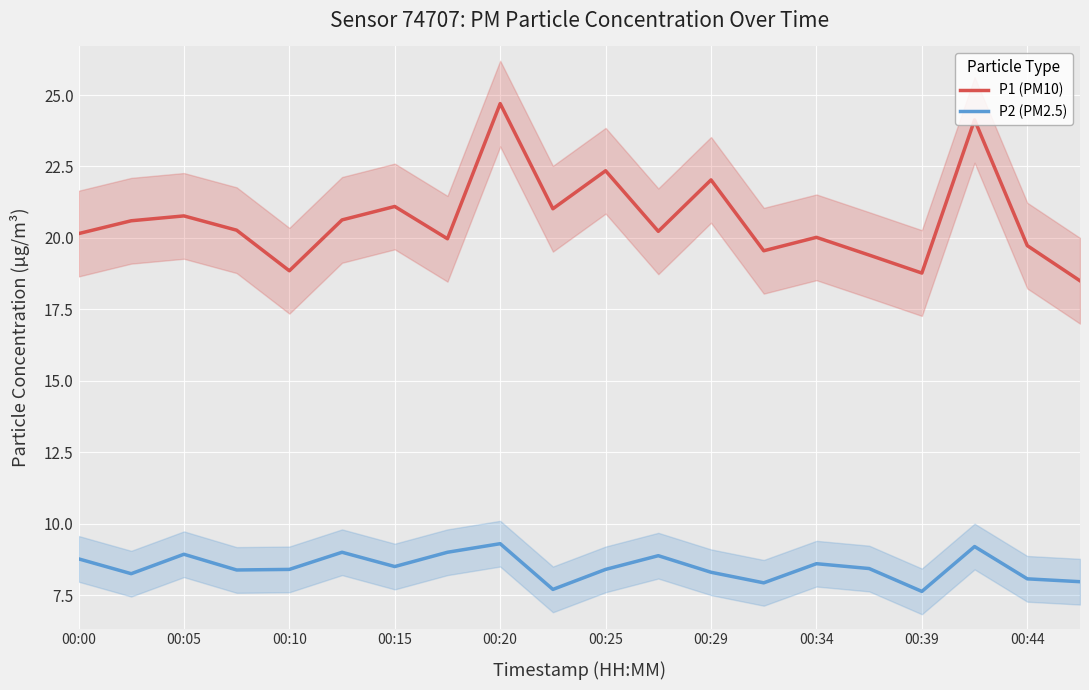

The value of P2 (PM2.5) at 00:29 is 5.0. True or false?

False